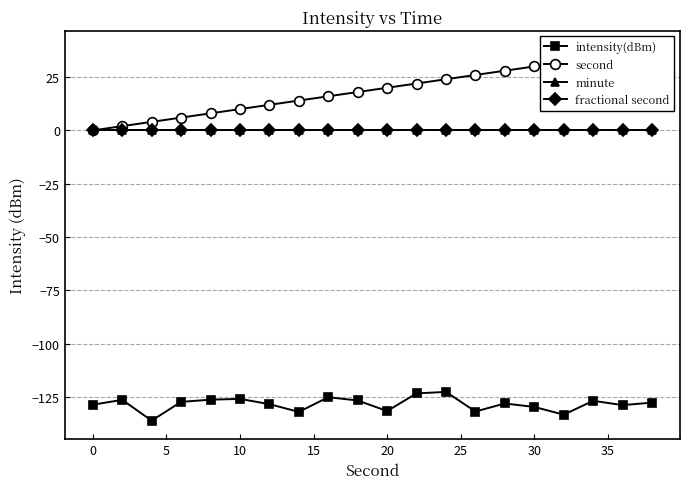

Reading left to right, what are all the values shown in this chart?

intensity(dBm): -128.7	-126.4	-136.1	-127.3	-126.3	-126.0	-128.4	-132.0	-125.1	-126.7	-131.6	-123.4	-122.7	-131.9	-128.1	-129.7	-133.3	-126.8	-128.9	-127.7
second: 0.0	2.0	4.0	6.0	8.0	10.0	12.0	14.0	16.0	18.0	20.0	22.0	24.0	26.0	28.0	30.0	32.0	34.0	36.0	38.0
minute: 0.0	0.0	0.0	0.0	0.0	0.0	0.0	0.0	0.0	0.0	0.0	0.0	0.0	0.0	0.0	0.0	0.0	0.0	0.0	0.0
fractional second: 0.0	0.0	0.0	0.0	0.0	0.0	0.0	0.0	0.0	0.0	0.0	0.0	0.0	0.0	0.0	0.0	0.0	0.0	0.0	0.0